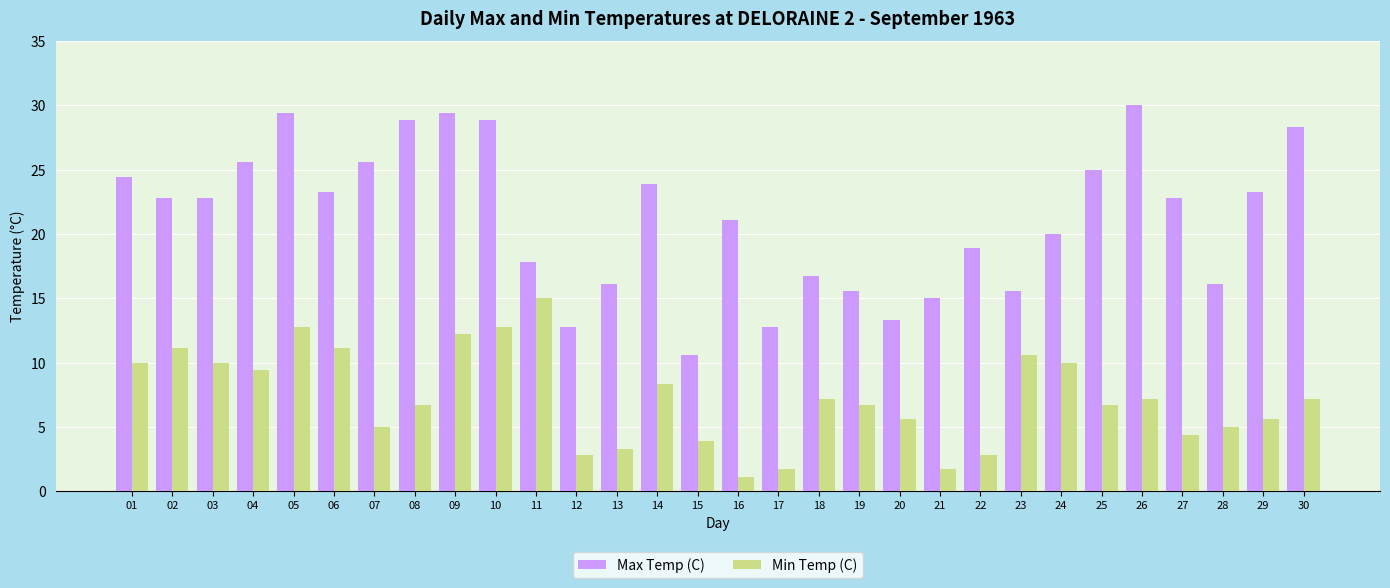

Reading right to left, extract all data points from this chart.

Max Temp (C): 30=28.3	29=23.3	28=16.1	27=22.8	26=30.0	25=25.0	24=20.0	23=15.6	22=18.9	21=15.0	20=13.3	19=15.6	18=16.7	17=12.8	16=21.1	15=10.6	14=23.9	13=16.1	12=12.8	11=17.8	10=28.9	09=29.4	08=28.9	07=25.6	06=23.3	05=29.4	04=25.6	03=22.8	02=22.8	01=24.4
Min Temp (C): 30=7.2	29=5.6	28=5.0	27=4.4	26=7.2	25=6.7	24=10.0	23=10.6	22=2.8	21=1.7	20=5.6	19=6.7	18=7.2	17=1.7	16=1.1	15=3.9	14=8.3	13=3.3	12=2.8	11=15.0	10=12.8	09=12.2	08=6.7	07=5.0	06=11.1	05=12.8	04=9.4	03=10.0	02=11.1	01=10.0